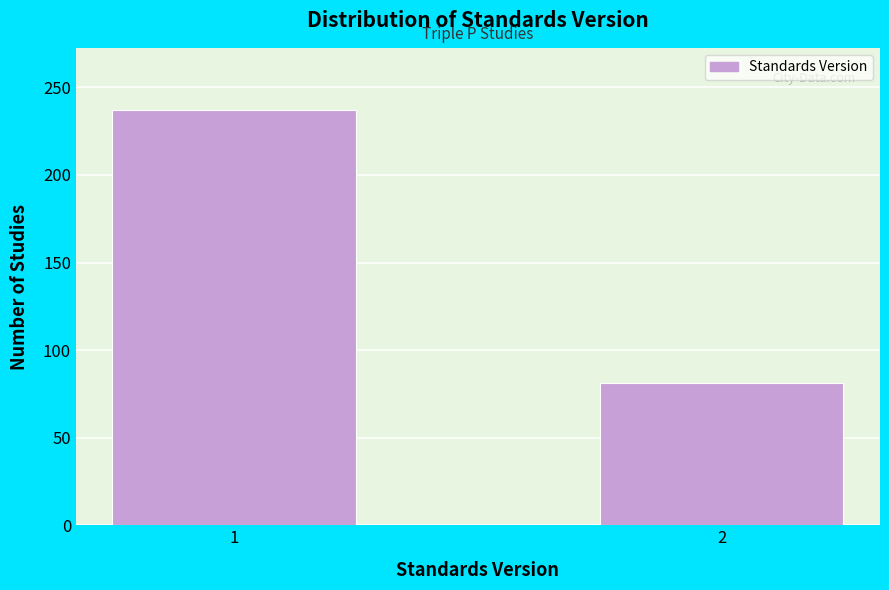

Reading left to right, extract all data points from this chart.

1=237	2=81